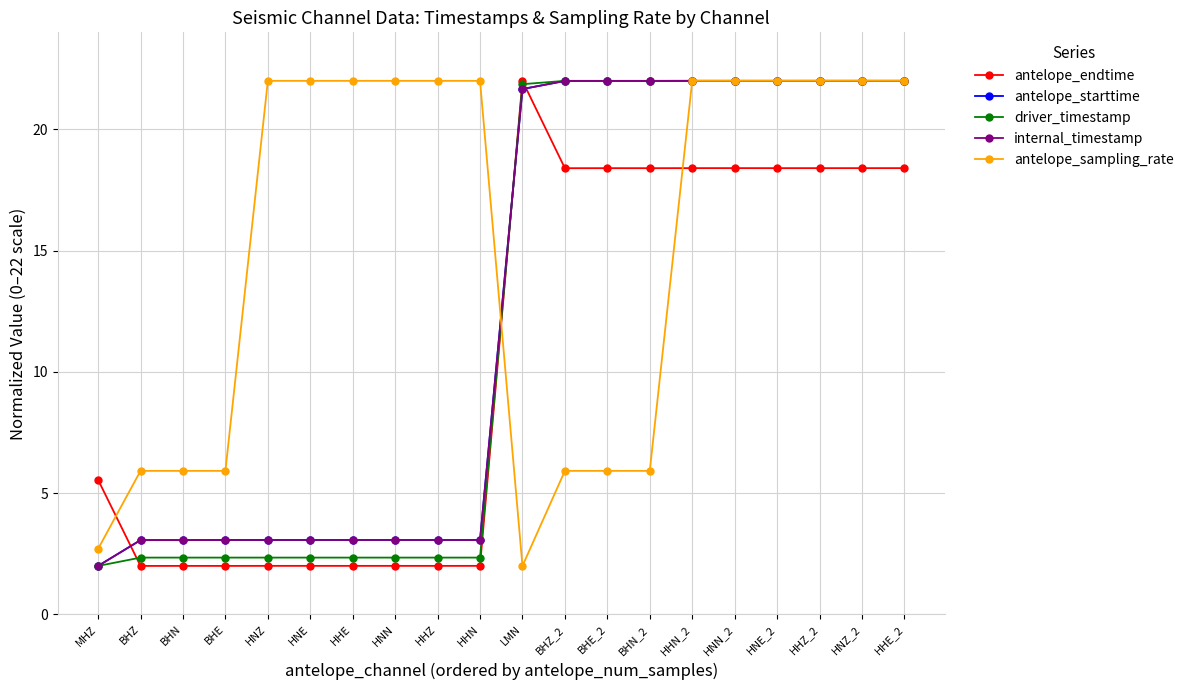

How many lines are shown in the chart?

5